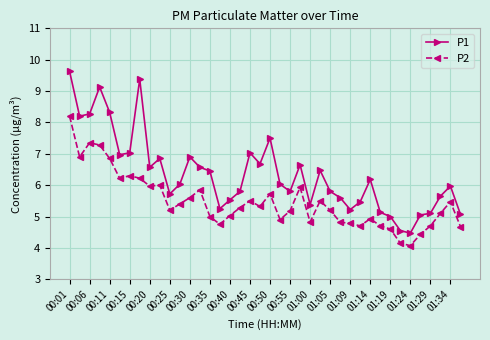

What are all the series names shown in the legend?

P1, P2